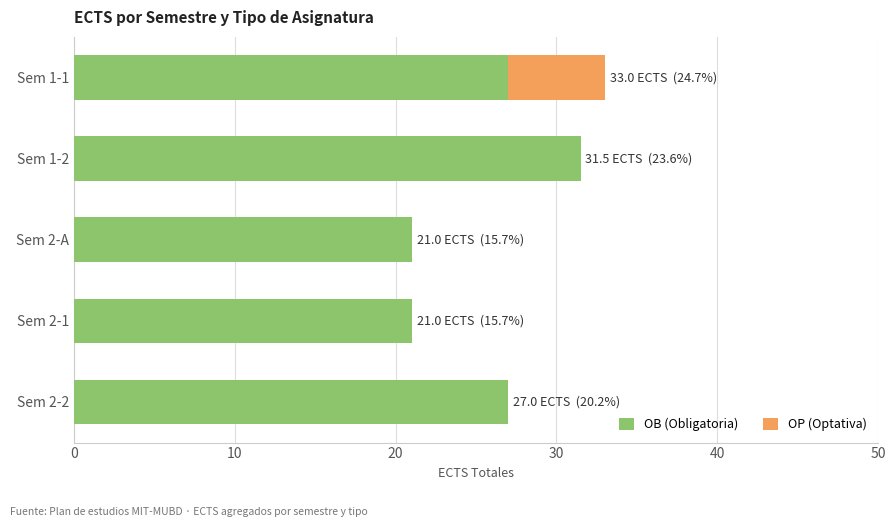

How many data points does each series have?

5